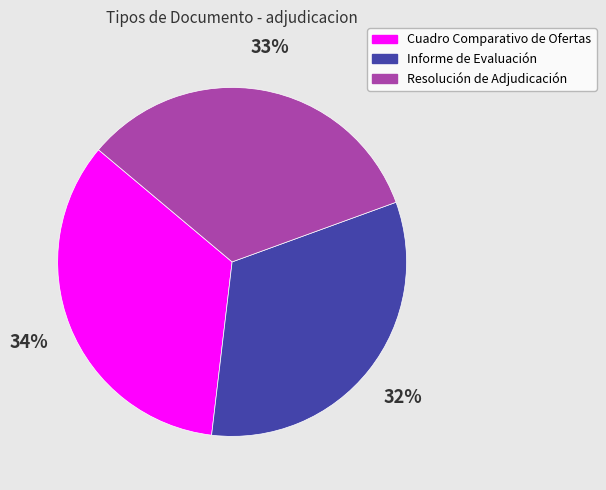

Do Cuadro Comparativo de Ofertas and Resolución de Adjudicación together represent more than half of the pie?

Yes